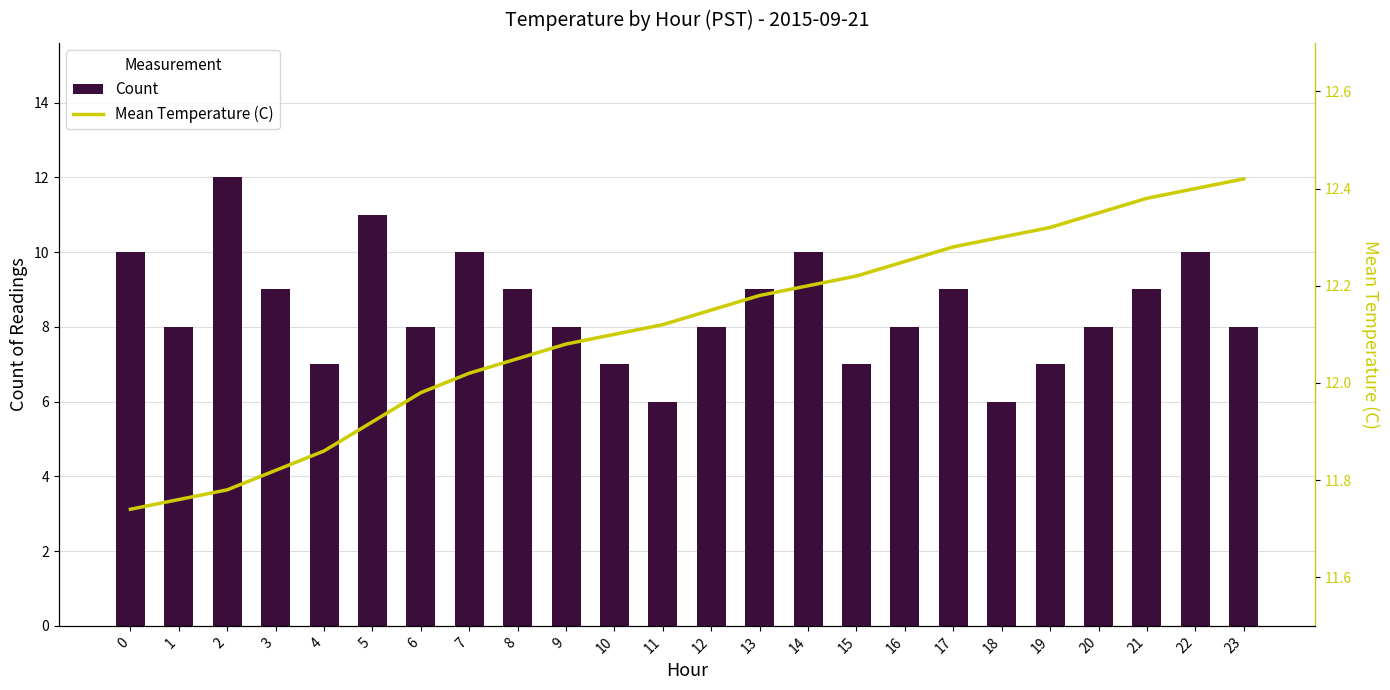

Is the value of Count at 8 greater than the value of Mean Temperature (C) at 6?

No